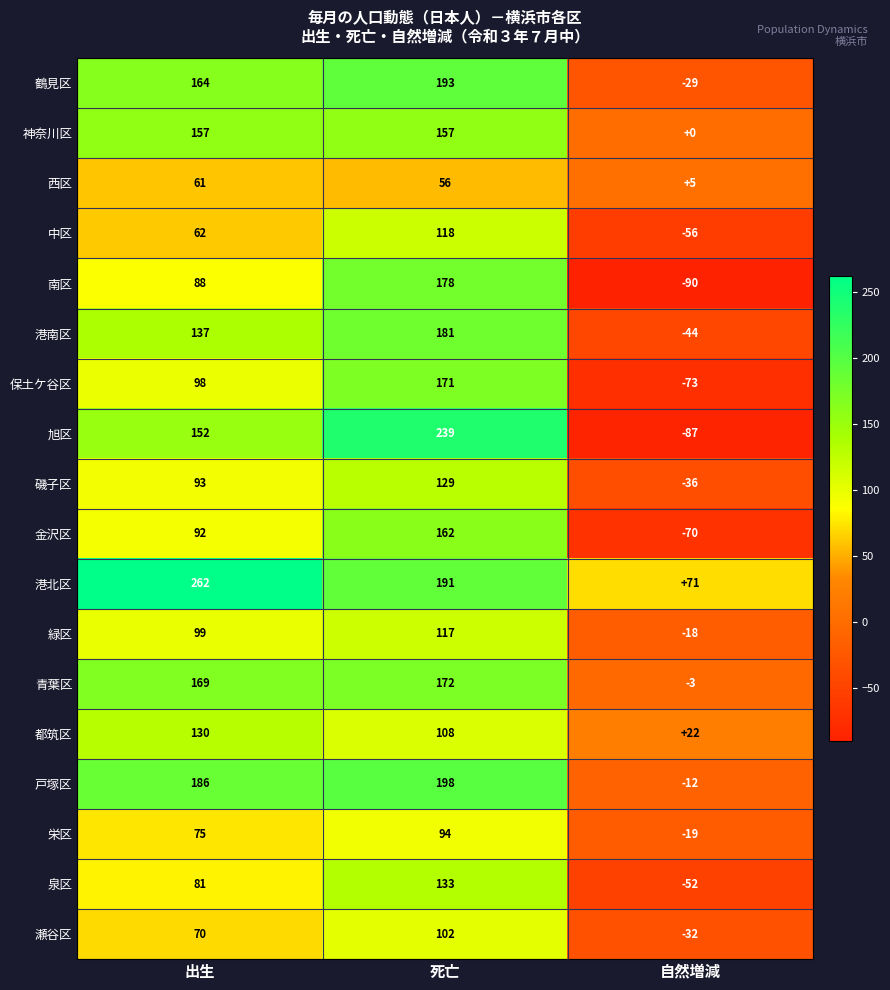

Where is 磯子区 nearest to the value 46?

出生